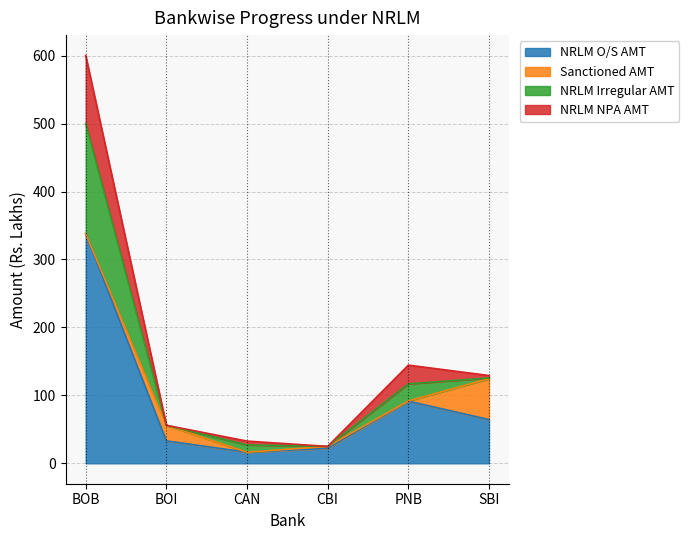

Where is the first local maximum for NRLM O/S AMT?

PNB